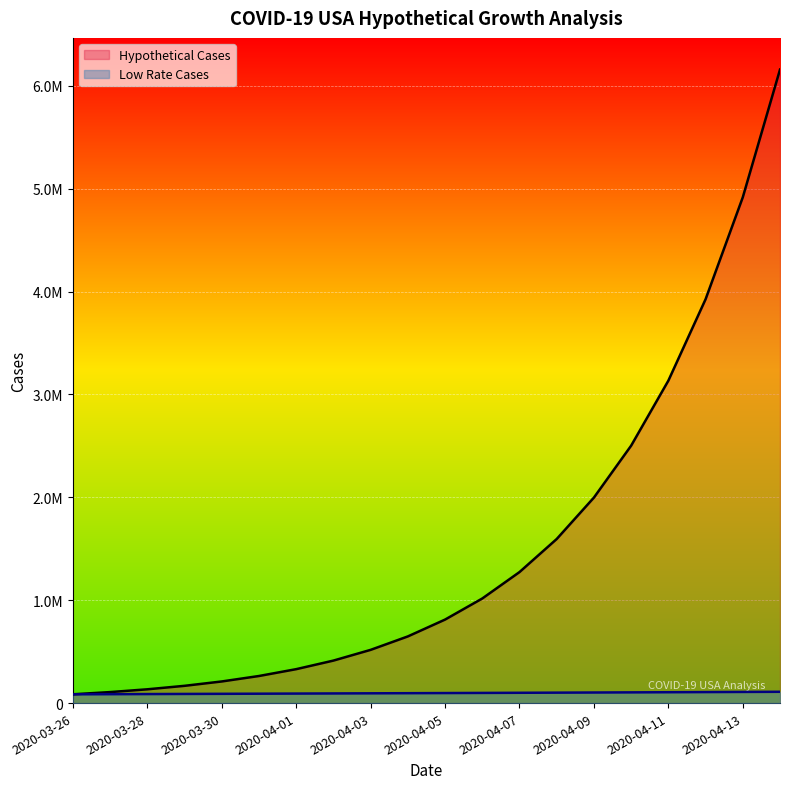

True or false: Hypothetical Cases has more than 0 points higher than both neighbors.

False